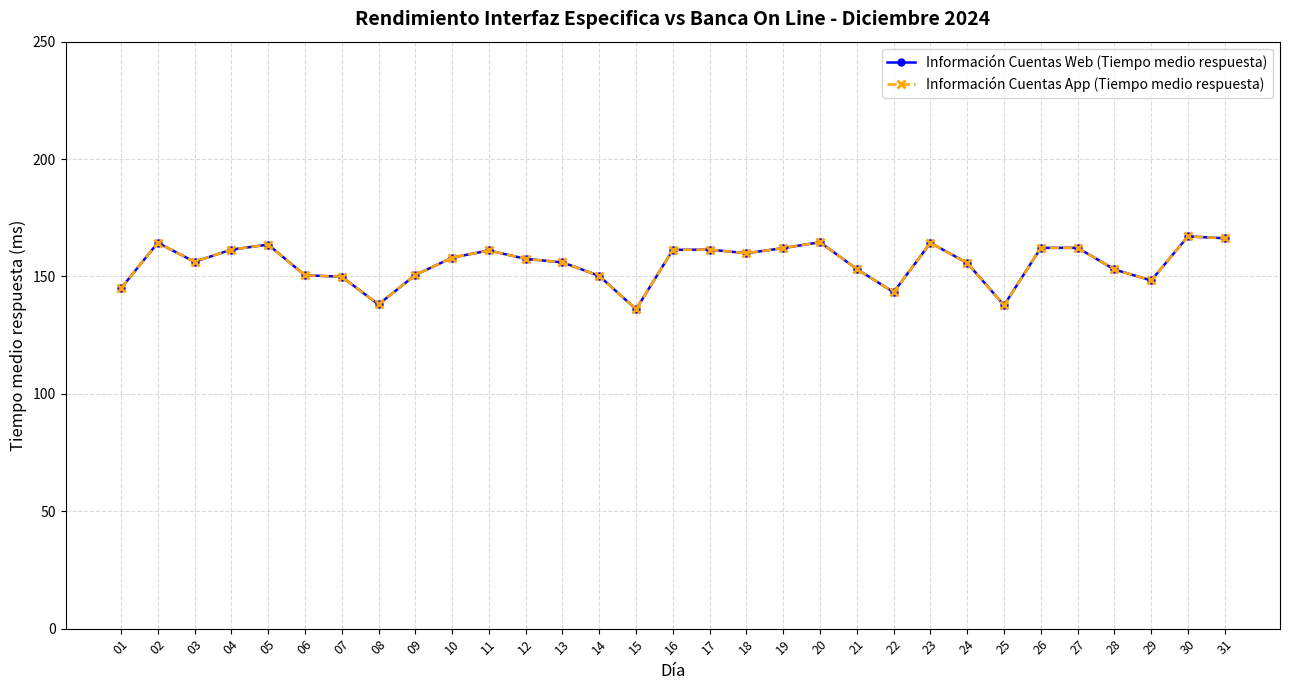

How many interior local valleys does the Información Cuentas Web (Tiempo medio respuesta) series have?

7